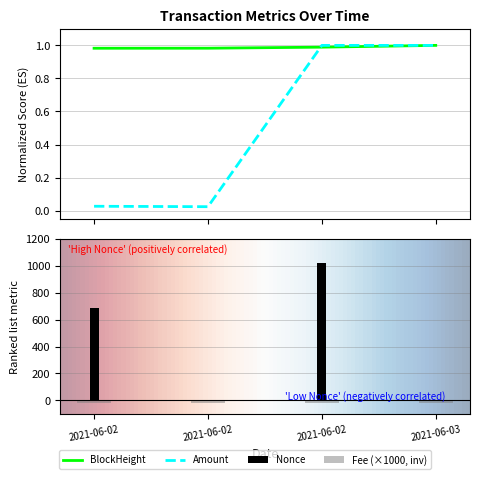

How many positive values does the Nonce series have?

3